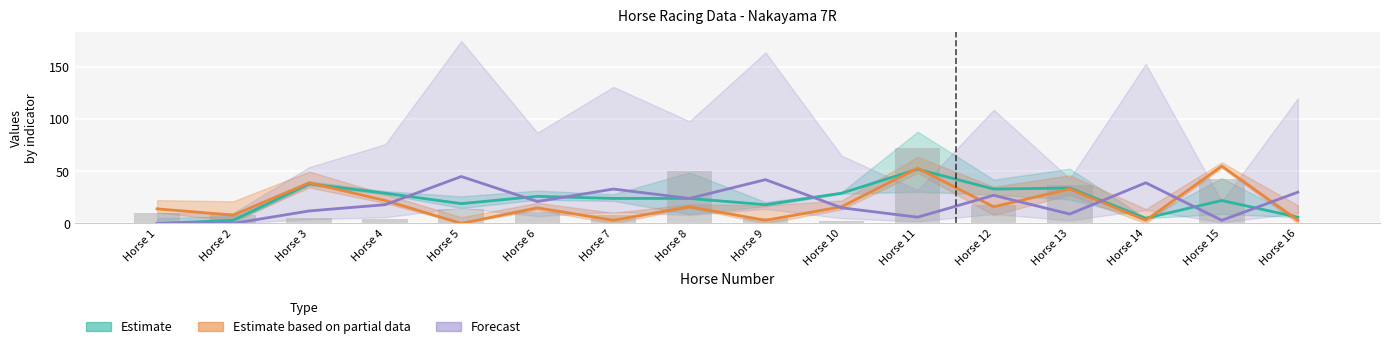

At which category is the sum across all series the highest?

Horse 11